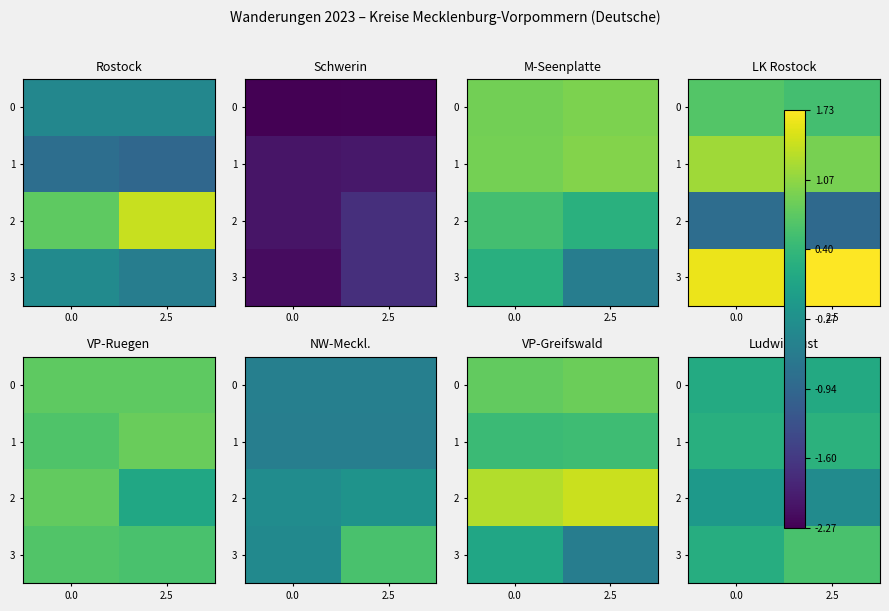

Which series has the widest spread of values?

3